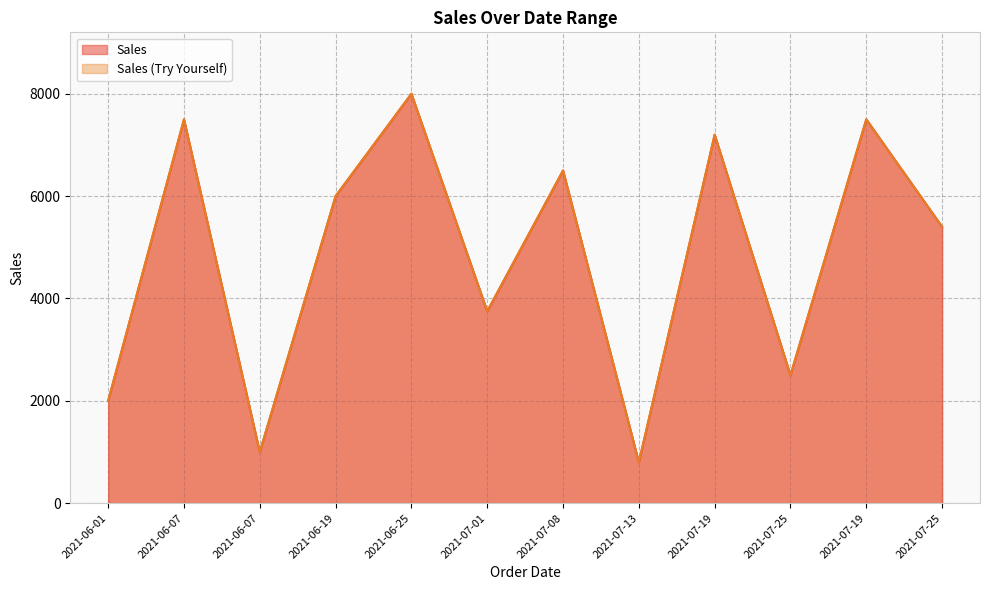

What is the difference between the Sales (Try Yourself) values at 2021-07-01 and 2021-07-19?

3750